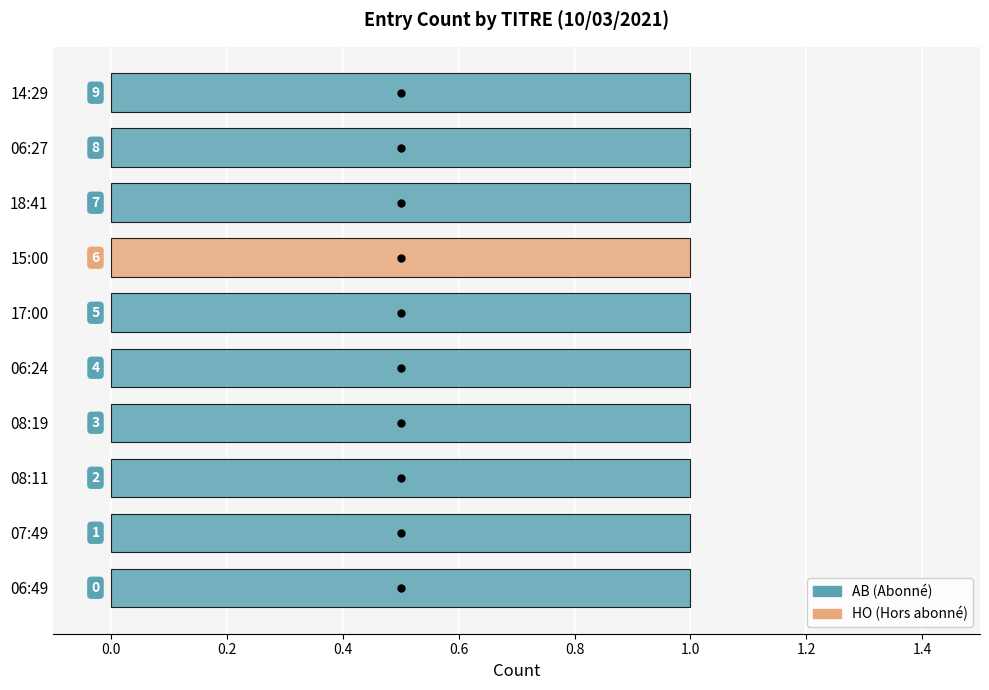

What is the label of the 9th bar from the left?

06:27